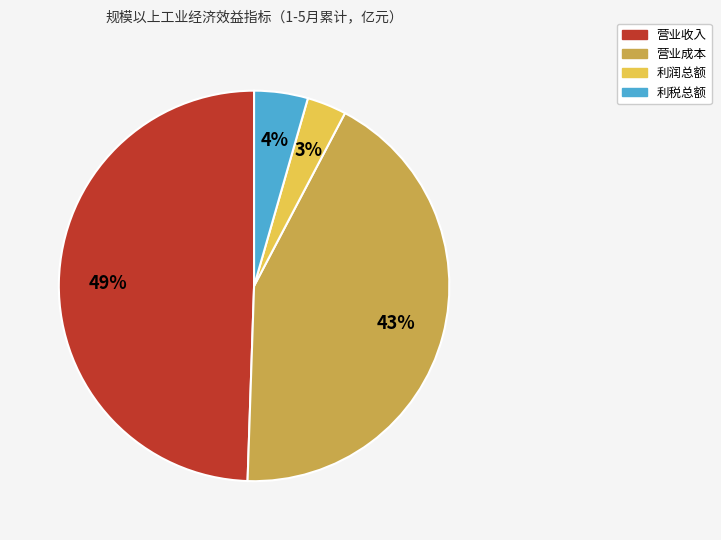

To the nearest percent, what is the difference between the largest and smallest slice percentages?

46%